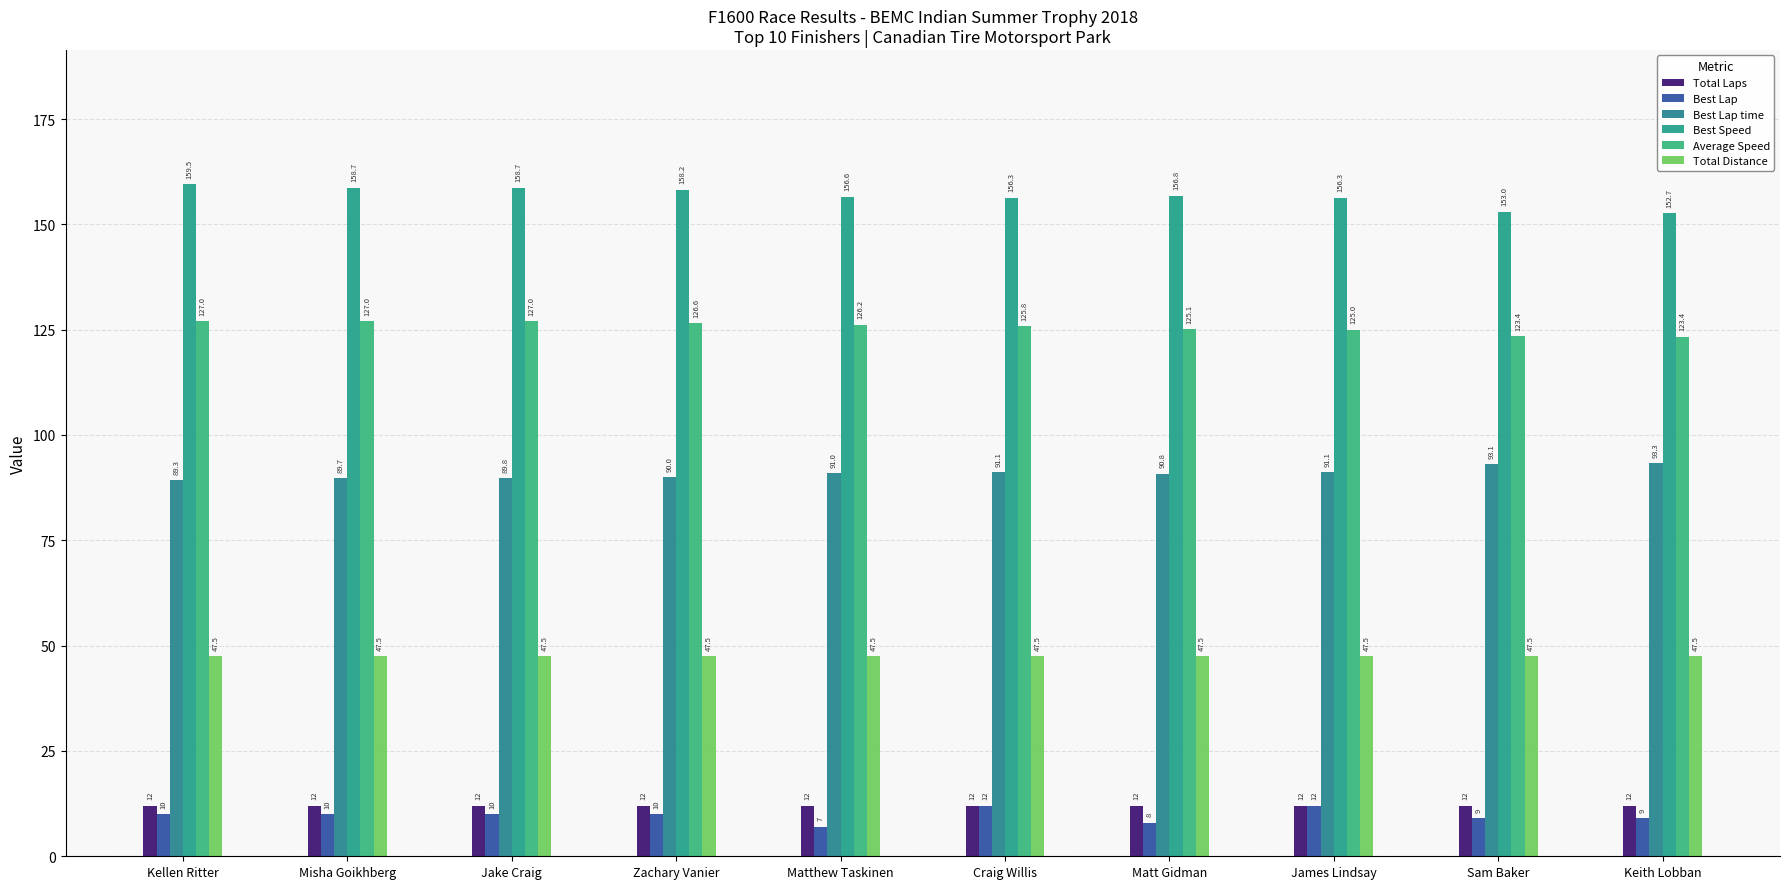

What is the value of the Average Speed bar at the 8th from the left?

125.0